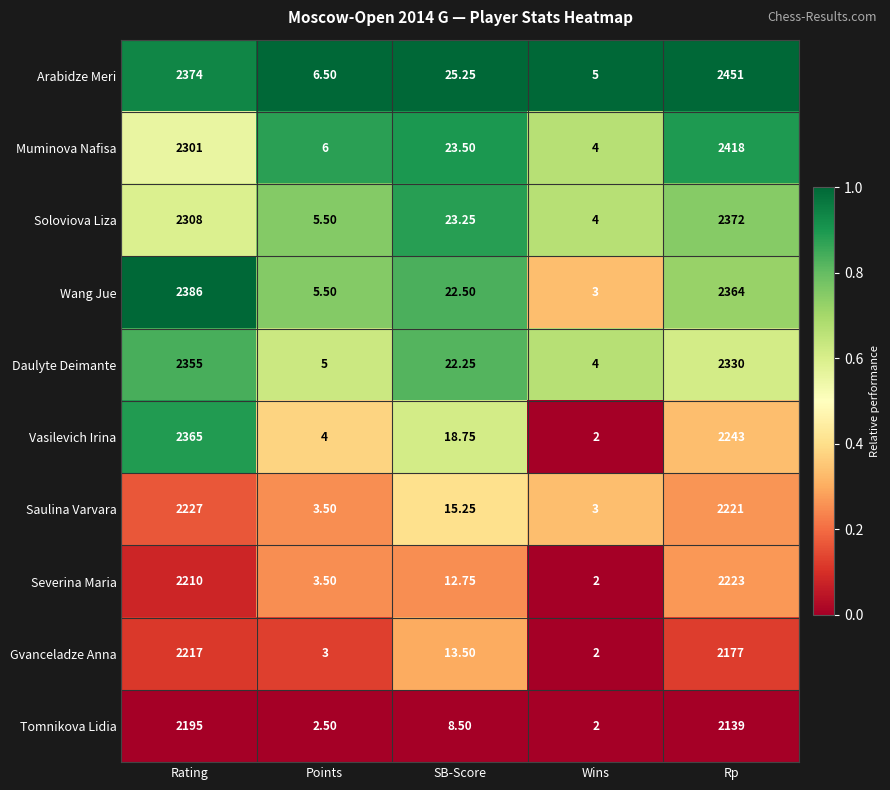

What is the total value across all series at Points?

45.0